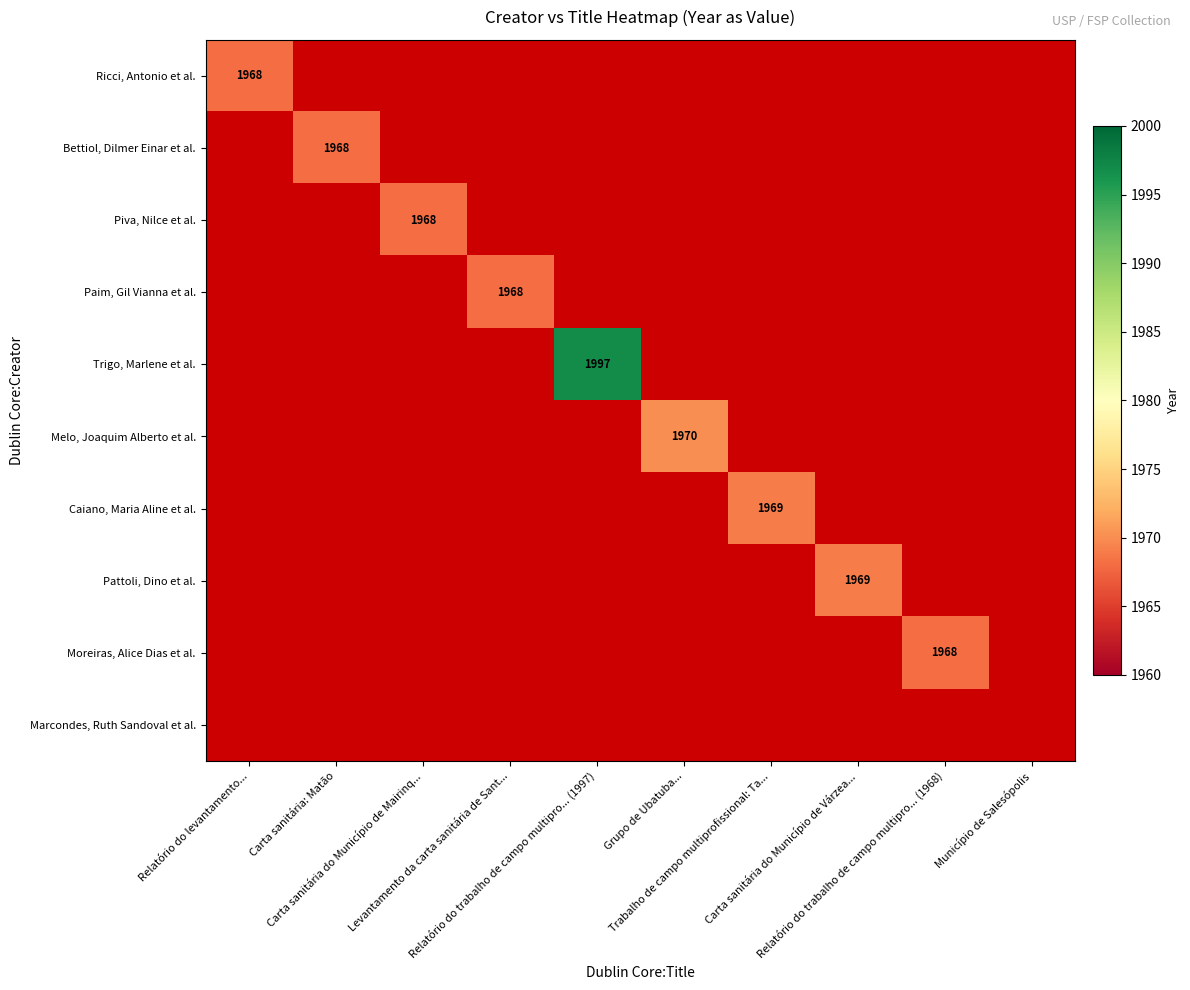

How many series are shown in this chart?

10